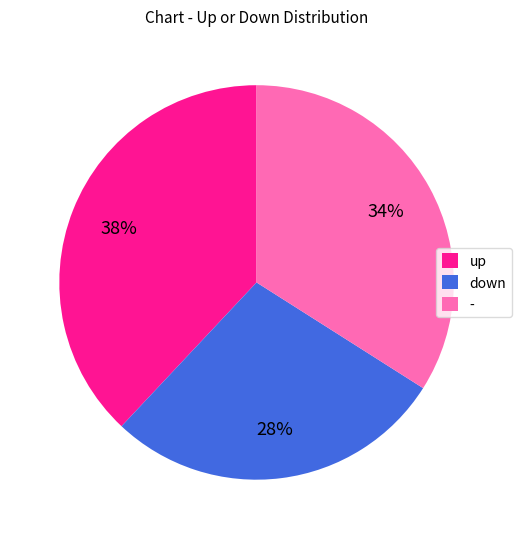

True or false: down accounts for 28% of the total.

True